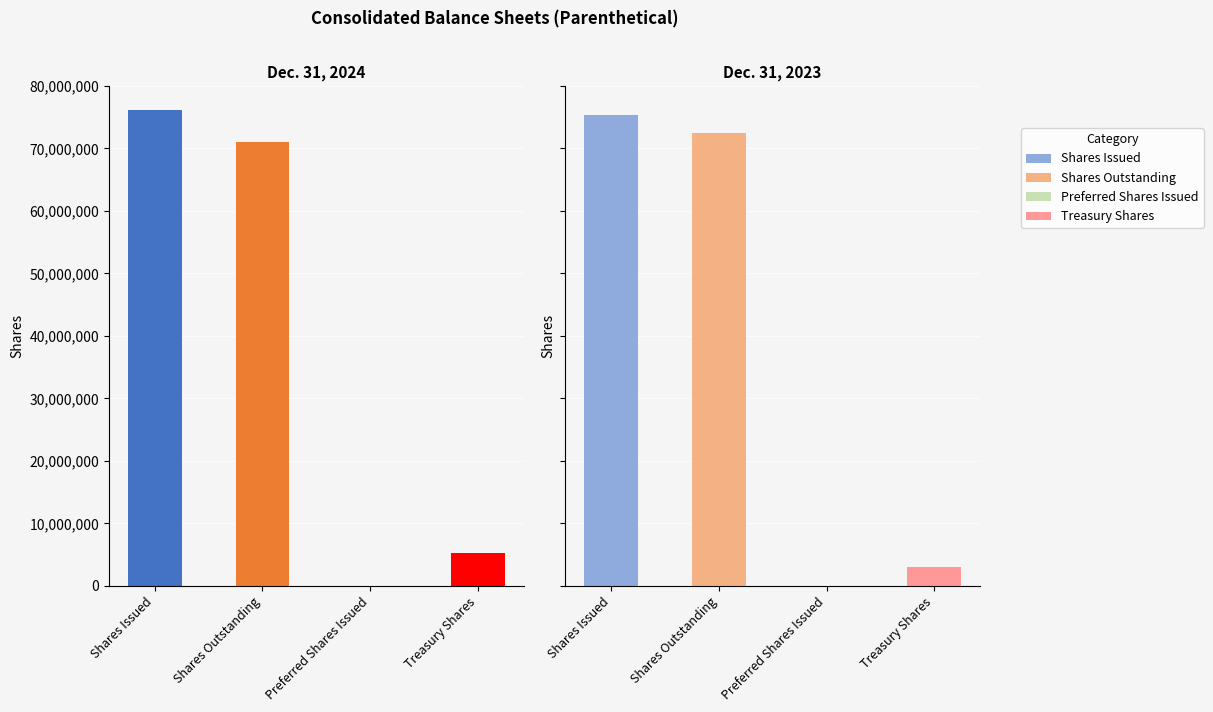

Rank the series by their maximum value, from lowest to highest.

Dec. 31, 2023, Dec. 31, 2024